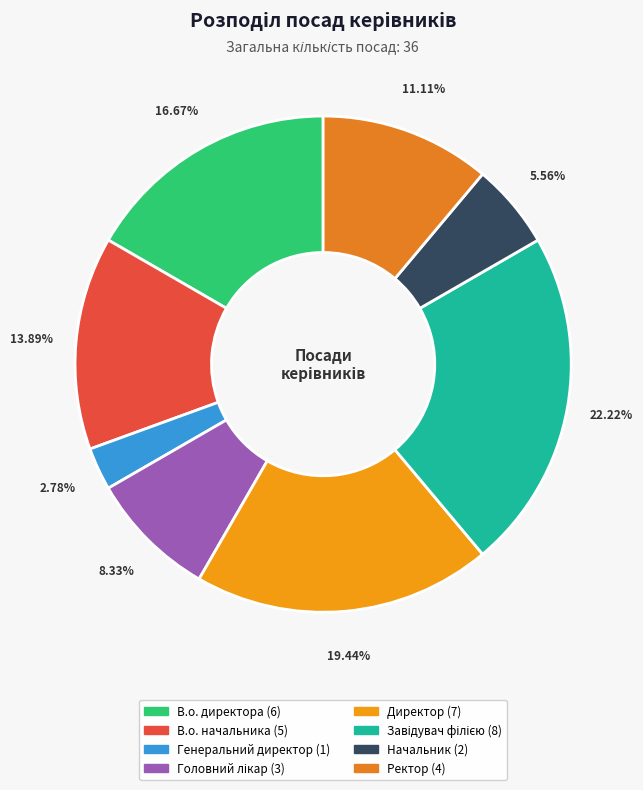

What percentage is NOT represented by В.о. директора?

83.3%